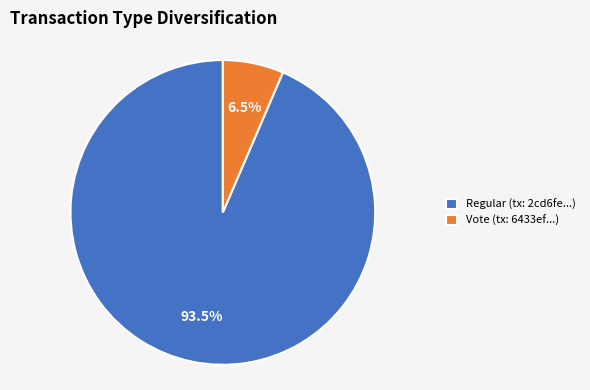

What is the smallest slice in the pie chart?

Vote (tx: 6433ef...)